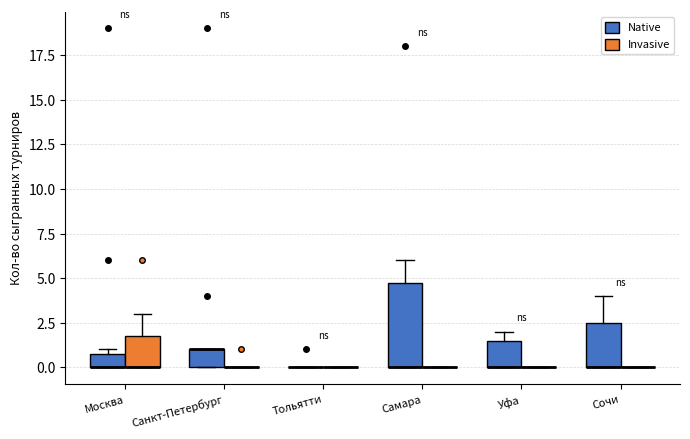

Reading left to right, transcribe this box plot: for each box, give where its median line is, the range the box spans, and where its two whiskers end, as read against the y-axis. The values are not printed on the chart, so give them approximately, as read against the axis.

Москва (Native): median 0.0 (drawn on the box's lower edge), box 0.0 to 1.0, whiskers 0.0 to 1.0 (just above the box's upper edge)
Москва (Invasive): median 0.0 (drawn on the box's lower edge), box 0.0 to 2.0, whiskers 0.0 to 3.0
Санкт-Петербург (Native): median 1.0 (drawn on the box's upper edge), box 0.0 to 1.0, whiskers 0.0 to 1.0
Санкт-Петербург (Invasive): box collapsed to a line at 0.0, whiskers 0.0 to 0.0
Тольятти (Native): box collapsed to a line at 0.0, whiskers 0.0 to 0.0
Тольятти (Invasive): box collapsed to a line at 0.0, whiskers 0.0 to 0.0
Самара (Native): median 0.0 (drawn on the box's lower edge), box 0.0 to 5.0, whiskers 0.0 to 6.0
Самара (Invasive): box collapsed to a line at 0.0, whiskers 0.0 to 0.0
Уфа (Native): median 0.0 (drawn on the box's lower edge), box 0.0 to 1.5, whiskers 0.0 to 2.0
Уфа (Invasive): box collapsed to a line at 0.0, whiskers 0.0 to 0.0
Сочи (Native): median 0.0 (drawn on the box's lower edge), box 0.0 to 2.5, whiskers 0.0 to 4.0
Сочи (Invasive): box collapsed to a line at 0.0, whiskers 0.0 to 0.0